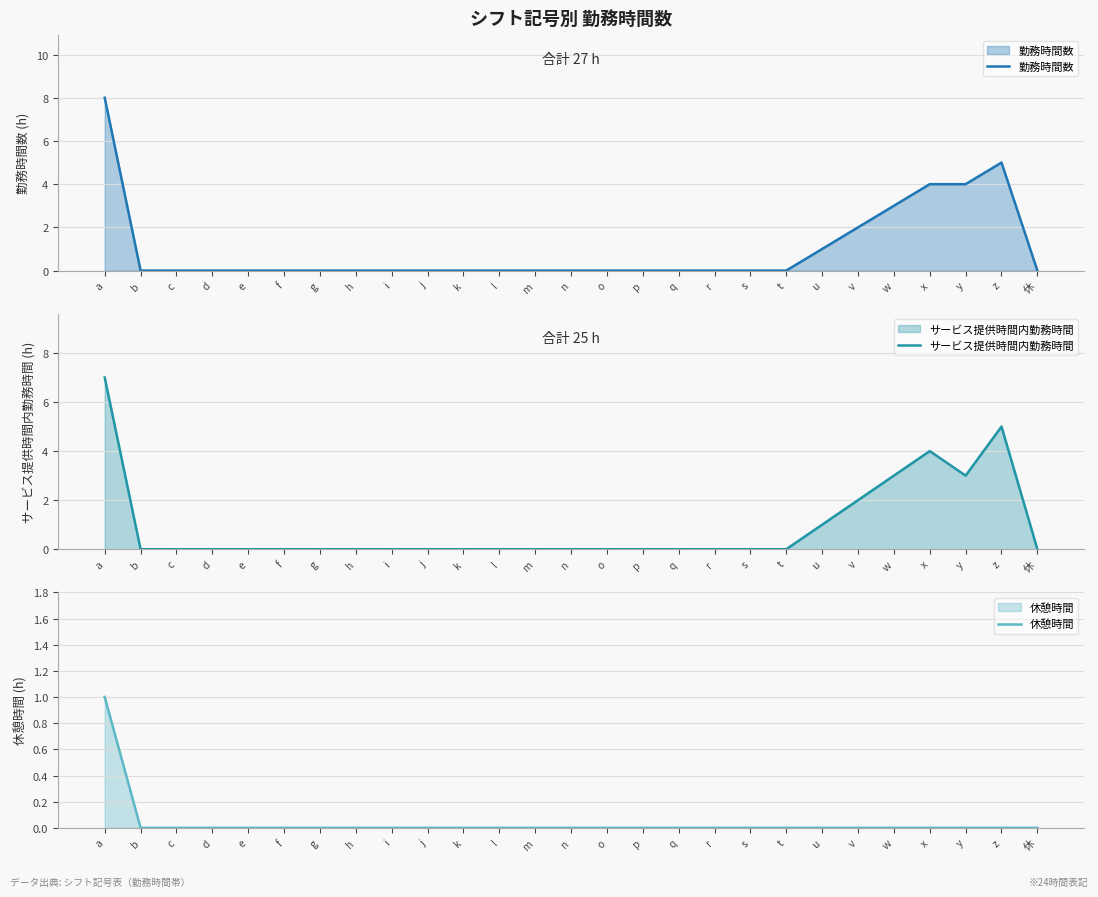

Which category has the lowest value across all series?

b